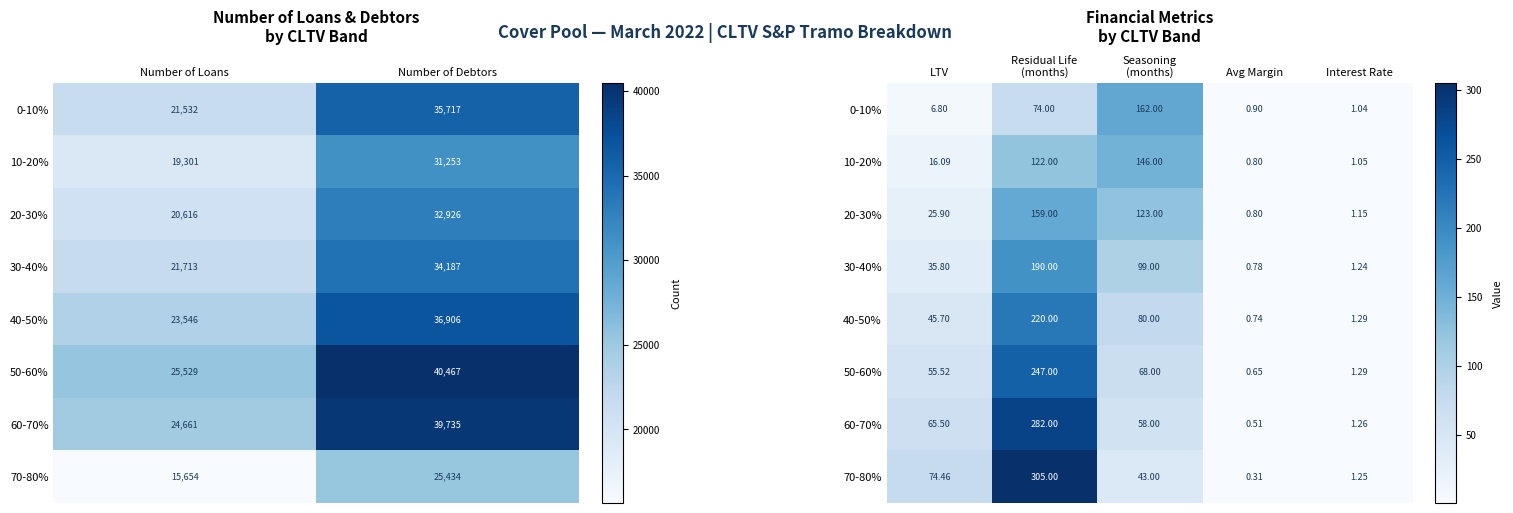

What is the average value of the 70-80% series?

84.8